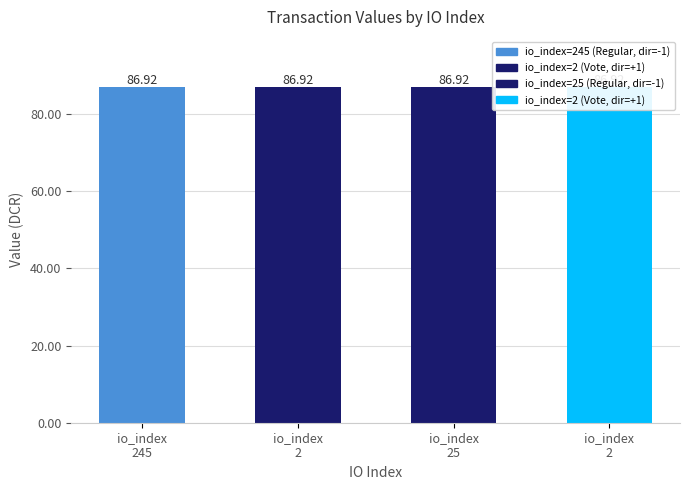

Which category has the lowest value across all series?

245